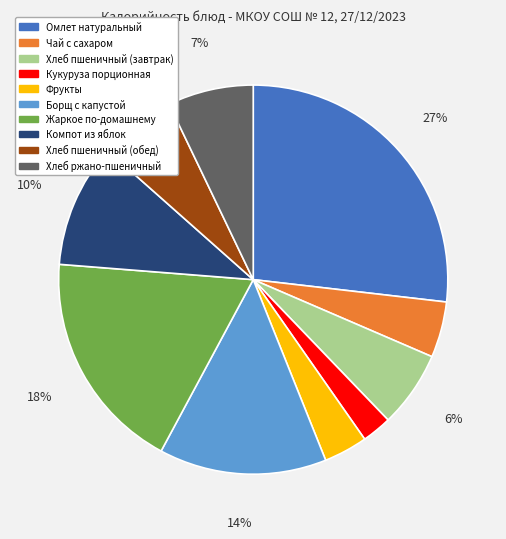

Is Хлеб пшеничный (обед) the majority of the pie?

No